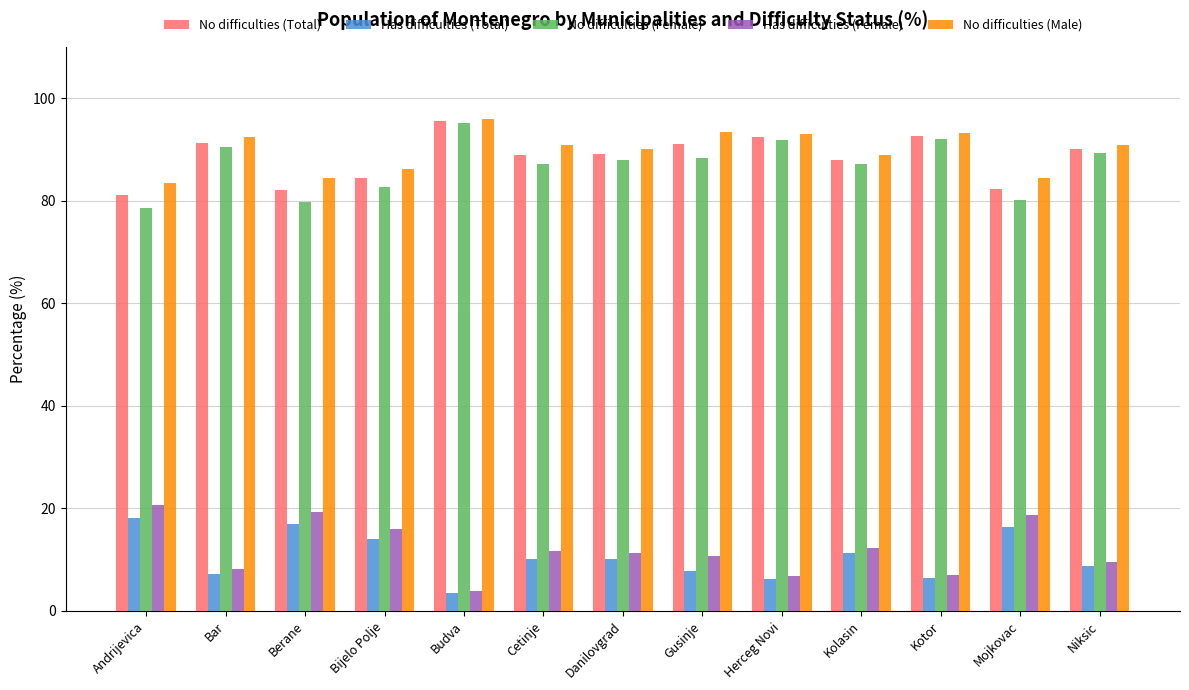

At which label does No difficulties (Male) reach its peak?

Budva